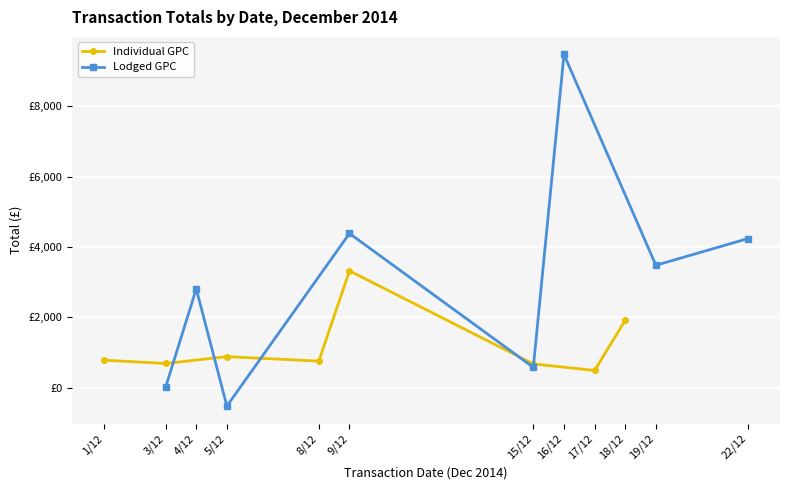

What are all the series names shown in the legend?

Individual GPC, Lodged GPC